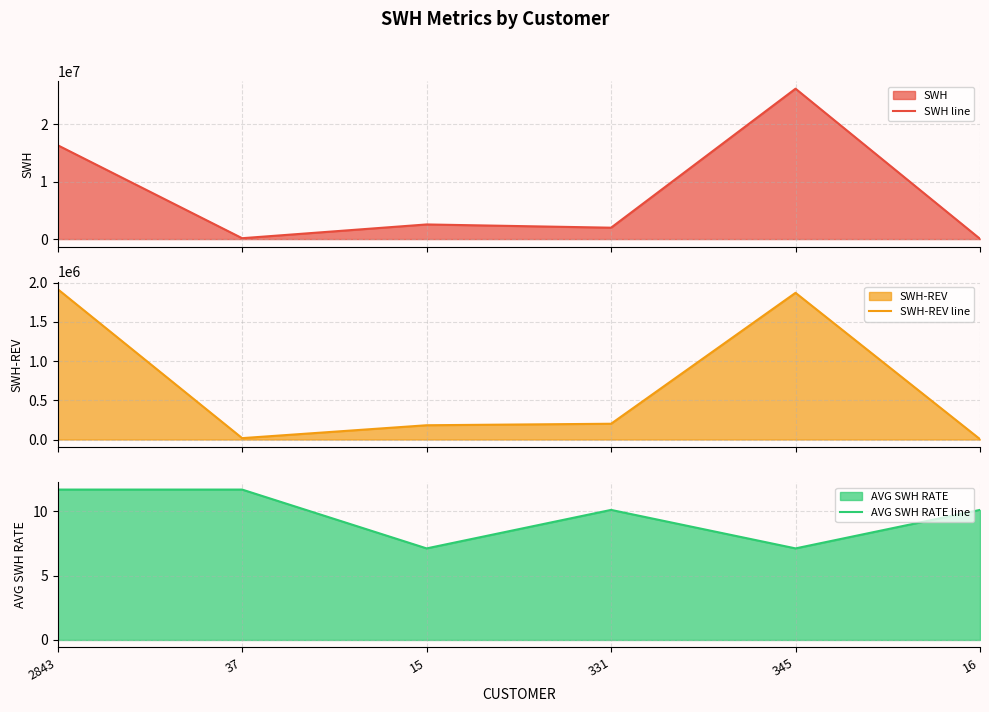

What is the maximum value for SWH-REV line?

1917011.1